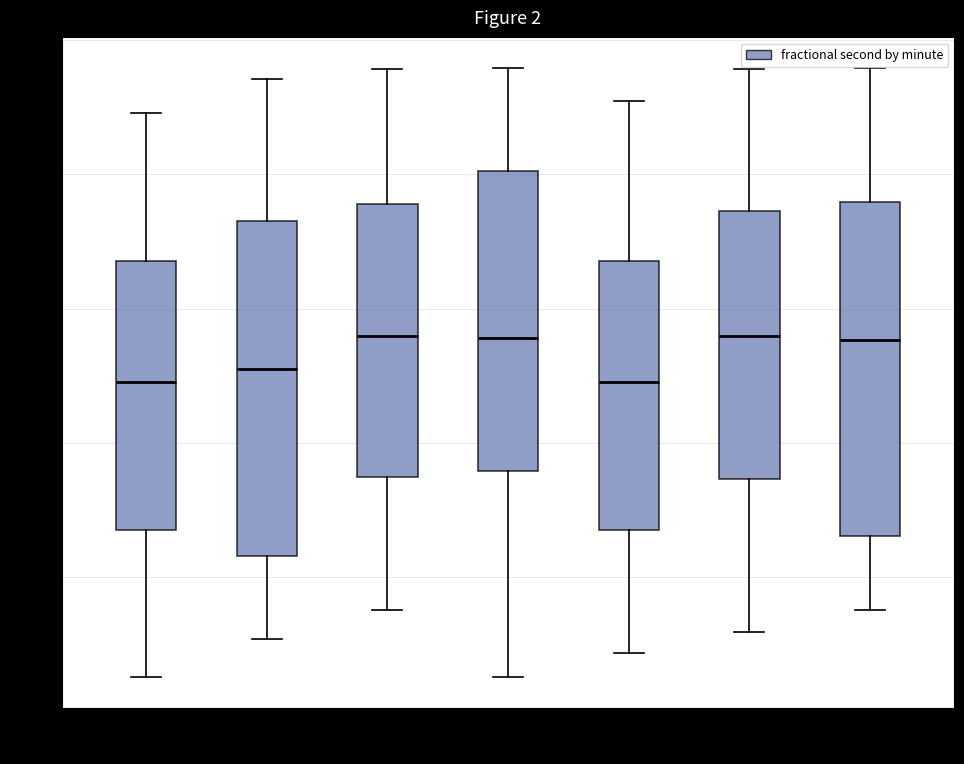

Where does the median line of the box at x = 5 sit on the y-axis? The values are not printed on the chart, so give them approximately, as read against the axis.

0.56